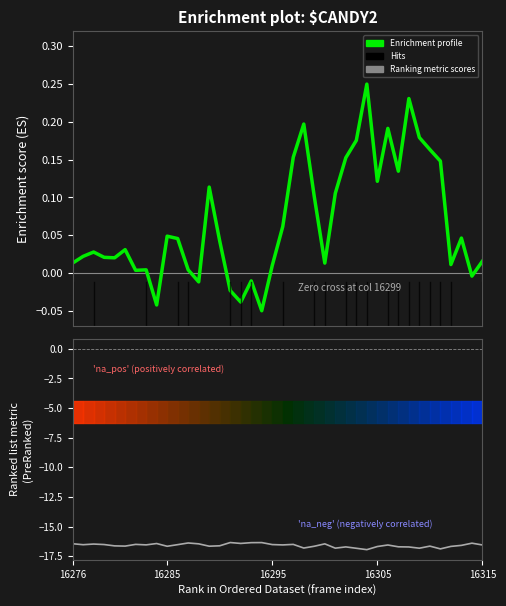

Which label corresponds to the smallest value in the chart?

28